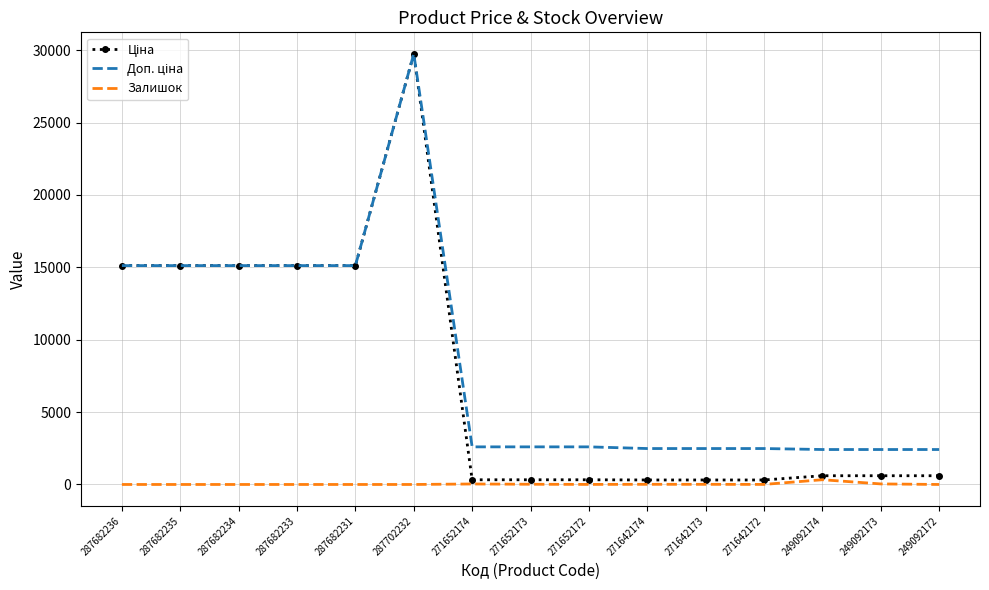

At which category is the sum across all series the highest?

287702232